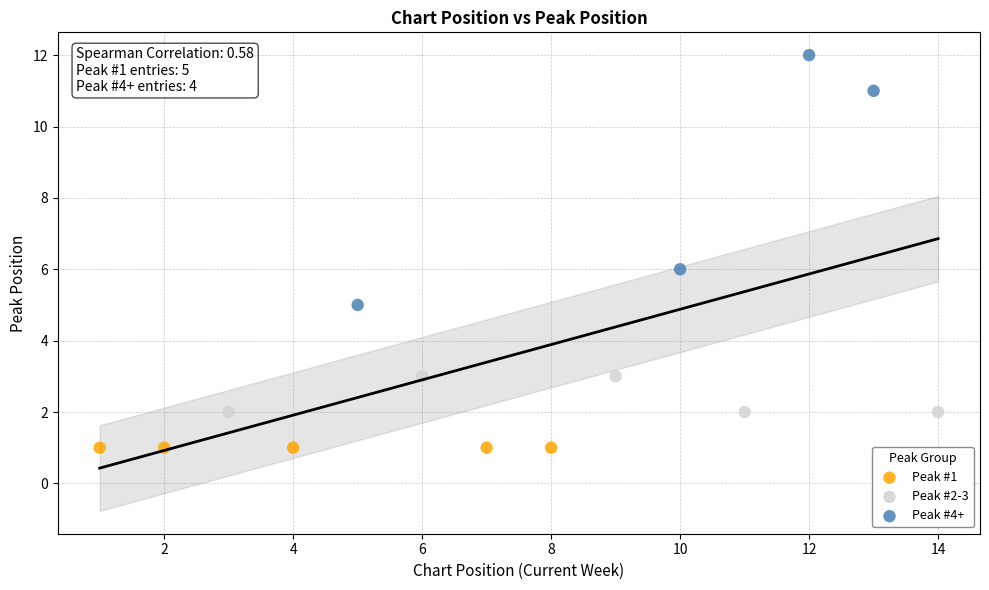

Which series reaches the minimum Y coordinate?

Peak #1